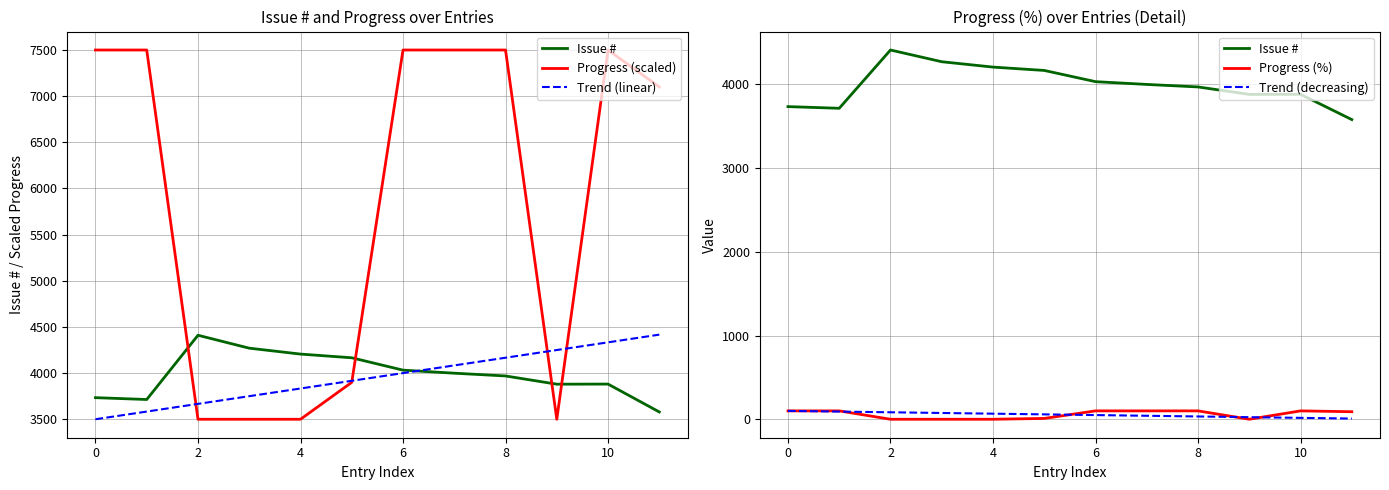

What is the value of the Trend (linear) point at the 5th from the left?

3833.3